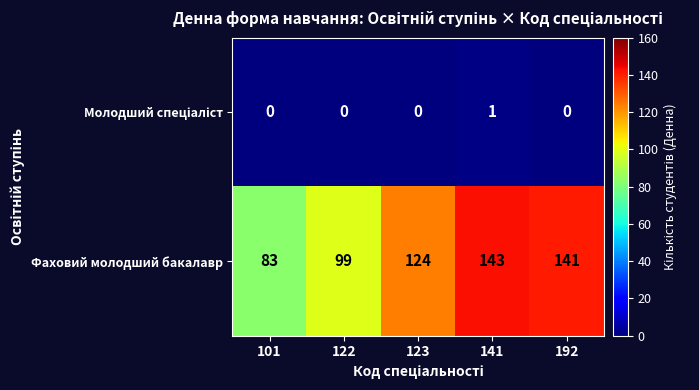

What is the sum of the Фаховий молодший бакалавр values at 123 and 101?

207